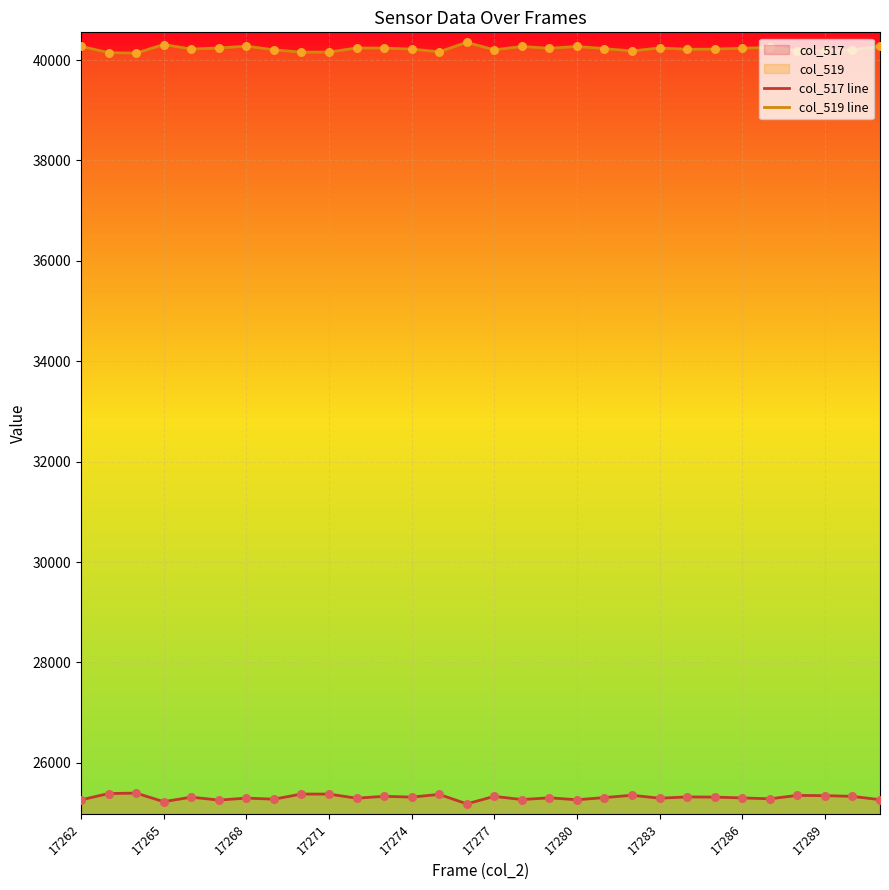

Which series contains the highest Y value?

col_519 line